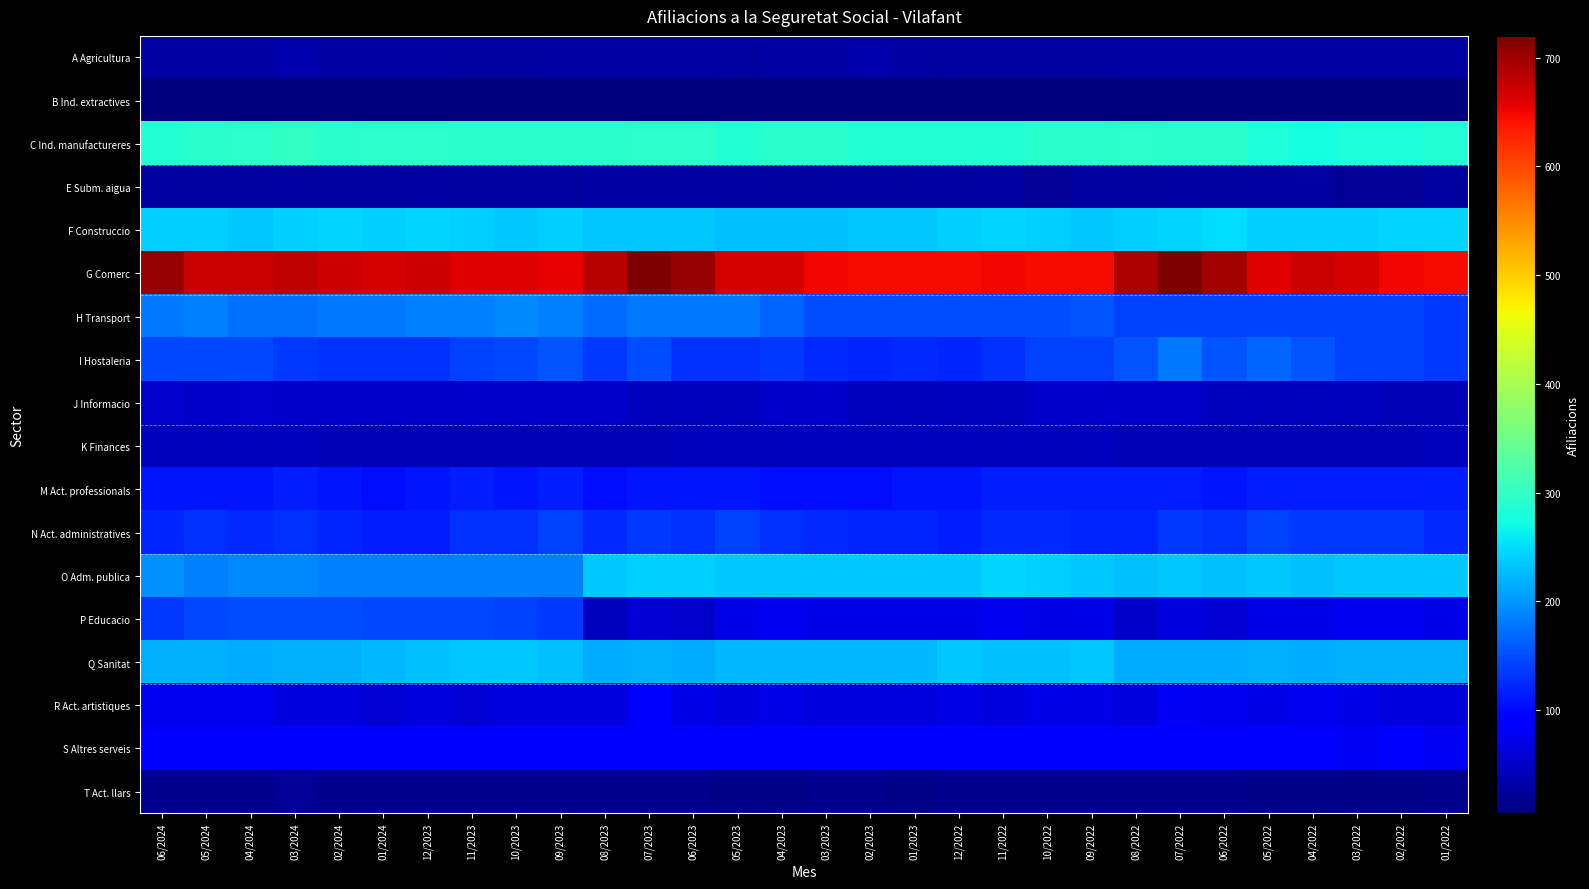

Reading left to right, transcribe all the data shown in this chart.

A Agricultura: 06/2024=30	05/2024=30	04/2024=30	03/2024=35	02/2024=30	01/2024=30	12/2023=30	11/2023=25	10/2023=25	09/2023=30	08/2023=30	07/2023=30	06/2023=30	05/2023=25	04/2023=30	03/2023=30	02/2023=35	01/2023=30	12/2022=25	11/2022=25	10/2022=25	09/2022=25	08/2022=30	07/2022=30	06/2022=30	05/2022=30	04/2022=30	03/2022=30	02/2022=30	01/2022=30
B Ind. extractives: 06/2024=5	05/2024=5	04/2024=5	03/2024=5	02/2024=5	01/2024=5	12/2023=5	11/2023=5	10/2023=5	09/2023=5	08/2023=5	07/2023=5	06/2023=5	05/2023=5	04/2023=5	03/2023=5	02/2023=5	01/2023=5	12/2022=5	11/2022=5	10/2022=5	09/2022=5	08/2022=5	07/2022=5	06/2022=5	05/2022=5	04/2022=5	03/2022=5	02/2022=5	01/2022=5
C Ind. manufactureres: 06/2024=285	05/2024=290	04/2024=295	03/2024=300	02/2024=290	01/2024=295	12/2023=295	11/2023=290	10/2023=290	09/2023=290	08/2023=290	07/2023=295	06/2023=295	05/2023=285	04/2023=290	03/2023=290	02/2023=285	01/2023=285	12/2022=285	11/2022=285	10/2022=290	09/2022=290	08/2022=295	07/2022=290	06/2022=290	05/2022=280	04/2022=275	03/2022=280	02/2022=280	01/2022=285
E Subm. aigua: 06/2024=25	05/2024=25	04/2024=25	03/2024=25	02/2024=25	01/2024=25	12/2023=30	11/2023=25	10/2023=25	09/2023=25	08/2023=30	07/2023=30	06/2023=30	05/2023=25	04/2023=25	03/2023=25	02/2023=25	01/2023=25	12/2022=25	11/2022=25	10/2022=20	09/2022=25	08/2022=25	07/2022=30	06/2022=25	05/2022=25	04/2022=25	03/2022=20	02/2022=20	01/2022=25
F Construccio: 06/2024=240	05/2024=240	04/2024=235	03/2024=240	02/2024=245	01/2024=240	12/2023=245	11/2023=240	10/2023=235	09/2023=240	08/2023=235	07/2023=235	06/2023=235	05/2023=230	04/2023=230	03/2023=230	02/2023=235	01/2023=235	12/2022=240	11/2022=245	10/2022=240	09/2022=235	08/2022=240	07/2022=245	06/2022=250	05/2022=240	04/2022=240	03/2022=240	02/2022=245	01/2022=245
G Comerc: 06/2024=705	05/2024=675	04/2024=675	03/2024=680	02/2024=670	01/2024=665	12/2023=670	11/2023=660	10/2023=660	09/2023=655	08/2023=685	07/2023=720	06/2023=705	05/2023=665	04/2023=665	03/2023=650	02/2023=645	01/2023=645	12/2022=645	11/2022=650	10/2022=645	09/2022=645	08/2022=690	07/2022=720	06/2022=695	05/2022=660	04/2022=675	03/2022=665	02/2022=650	01/2022=645
H Transport: 06/2024=180	05/2024=185	04/2024=175	03/2024=175	02/2024=180	01/2024=180	12/2023=185	11/2023=185	10/2023=190	09/2023=185	08/2023=170	07/2023=180	06/2023=180	05/2023=180	04/2023=165	03/2023=150	02/2023=150	01/2023=150	12/2022=150	11/2022=150	10/2022=150	09/2022=155	08/2022=140	07/2022=140	06/2022=140	05/2022=140	04/2022=140	03/2022=140	02/2022=140	01/2022=135
I Hostaleria: 06/2024=145	05/2024=145	04/2024=145	03/2024=135	02/2024=130	01/2024=130	12/2023=130	11/2023=140	10/2023=145	09/2023=155	08/2023=135	07/2023=150	06/2023=130	05/2023=130	04/2023=135	03/2023=125	02/2023=120	01/2023=125	12/2022=120	11/2022=130	10/2022=140	09/2022=140	08/2022=155	07/2022=180	06/2022=155	05/2022=165	04/2022=155	03/2022=140	02/2022=140	01/2022=135
J Informacio: 06/2024=55	05/2024=50	04/2024=55	03/2024=50	02/2024=50	01/2024=50	12/2023=50	11/2023=50	10/2023=50	09/2023=50	08/2023=50	07/2023=45	06/2023=45	05/2023=45	04/2023=50	03/2023=50	02/2023=45	01/2023=45	12/2022=45	11/2022=45	10/2022=50	09/2022=50	08/2022=50	07/2022=50	06/2022=45	05/2022=45	04/2022=45	03/2022=45	02/2022=40	01/2022=40
K Finances: 06/2024=45	05/2024=45	04/2024=45	03/2024=45	02/2024=40	01/2024=40	12/2023=40	11/2023=40	10/2023=40	09/2023=40	08/2023=40	07/2023=40	06/2023=45	05/2023=45	04/2023=45	03/2023=45	02/2023=45	01/2023=45	12/2022=45	11/2022=45	10/2022=45	09/2022=45	08/2022=40	07/2022=40	06/2022=40	05/2022=40	04/2022=40	03/2022=40	02/2022=40	01/2022=45
M Act. professionals: 06/2024=110	05/2024=110	04/2024=110	03/2024=115	02/2024=110	01/2024=105	12/2023=110	11/2023=115	10/2023=110	09/2023=115	08/2023=105	07/2023=110	06/2023=110	05/2023=110	04/2023=105	03/2023=105	02/2023=105	01/2023=110	12/2022=110	11/2022=115	10/2022=115	09/2022=115	08/2022=115	07/2022=115	06/2022=110	05/2022=115	04/2022=115	03/2022=115	02/2022=115	01/2022=115
N Act. administratives: 06/2024=120	05/2024=130	04/2024=125	03/2024=130	02/2024=120	01/2024=115	12/2023=115	11/2023=130	10/2023=130	09/2023=140	08/2023=125	07/2023=135	06/2023=130	05/2023=140	04/2023=130	03/2023=125	02/2023=120	01/2023=120	12/2022=115	11/2022=125	10/2022=125	09/2022=120	08/2022=120	07/2022=135	06/2022=130	05/2022=140	04/2022=135	03/2022=135	02/2022=135	01/2022=125
O Adm. publica: 06/2024=195	05/2024=185	04/2024=190	03/2024=190	02/2024=185	01/2024=185	12/2023=185	11/2023=185	10/2023=185	09/2023=185	08/2023=235	07/2023=240	06/2023=240	05/2023=235	04/2023=235	03/2023=235	02/2023=235	01/2023=235	12/2022=235	11/2022=245	10/2022=240	09/2022=235	08/2022=230	07/2022=235	06/2022=230	05/2022=235	04/2022=230	03/2022=235	02/2022=235	01/2022=235
P Educacio: 06/2024=135	05/2024=145	04/2024=150	03/2024=150	02/2024=150	01/2024=145	12/2023=145	11/2023=145	10/2023=140	09/2023=135	08/2023=45	07/2023=60	06/2023=55	05/2023=70	04/2023=75	03/2023=70	02/2023=70	01/2023=70	12/2022=70	11/2022=75	10/2022=70	09/2022=70	08/2022=50	07/2022=65	06/2022=60	05/2022=70	04/2022=70	03/2022=75	02/2022=75	01/2022=70
Q Sanitat: 06/2024=220	05/2024=220	04/2024=215	03/2024=220	02/2024=220	01/2024=225	12/2023=230	11/2023=235	10/2023=235	09/2023=230	08/2023=215	07/2023=220	06/2023=215	05/2023=225	04/2023=225	03/2023=225	02/2023=225	01/2023=225	12/2022=235	11/2022=230	10/2022=230	09/2022=235	08/2022=215	07/2022=215	06/2022=215	05/2022=220	04/2022=215	03/2022=220	02/2022=220	01/2022=220
R Act. artistiques: 06/2024=75	05/2024=75	04/2024=75	03/2024=65	02/2024=65	01/2024=60	12/2023=65	11/2023=60	10/2023=65	09/2023=65	08/2023=65	07/2023=85	06/2023=70	05/2023=65	04/2023=70	03/2023=65	02/2023=65	01/2023=65	12/2022=70	11/2022=65	10/2022=70	09/2022=70	08/2022=65	07/2022=80	06/2022=75	05/2022=70	04/2022=75	03/2022=70	02/2022=65	01/2022=65
S Altres serveis: 06/2024=85	05/2024=85	04/2024=85	03/2024=85	02/2024=85	01/2024=85	12/2023=90	11/2023=85	10/2023=85	09/2023=85	08/2023=85	07/2023=90	06/2023=85	05/2023=85	04/2023=85	03/2023=85	02/2023=85	01/2023=85	12/2022=85	11/2022=85	10/2022=85	09/2022=85	08/2022=90	07/2022=95	06/2022=90	05/2022=85	04/2022=90	03/2022=80	02/2022=85	01/2022=80
T Act. llars: 06/2024=15	05/2024=15	04/2024=15	03/2024=20	02/2024=15	01/2024=15	12/2023=15	11/2023=15	10/2023=15	09/2023=15	08/2023=15	07/2023=15	06/2023=15	05/2023=10	04/2023=10	03/2023=15	02/2023=15	01/2023=10	12/2022=15	11/2022=15	10/2022=15	09/2022=15	08/2022=15	07/2022=15	06/2022=15	05/2022=10	04/2022=10	03/2022=10	02/2022=10	01/2022=15